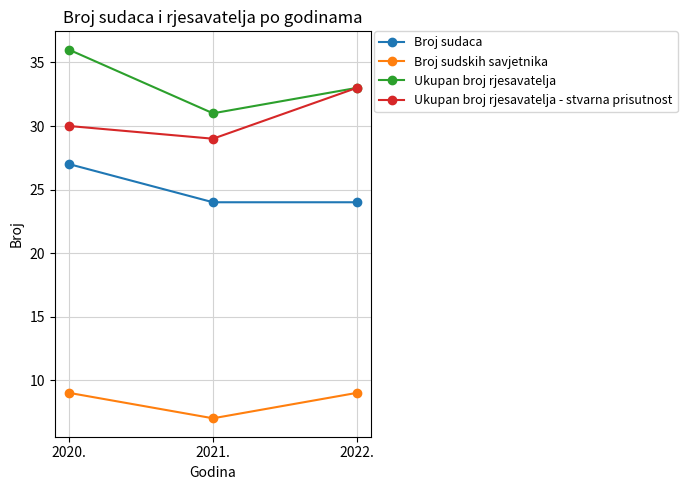

What is the sum of the Ukupan broj rjesavatelja - stvarna prisutnost values at 2021. and 2022.?

62